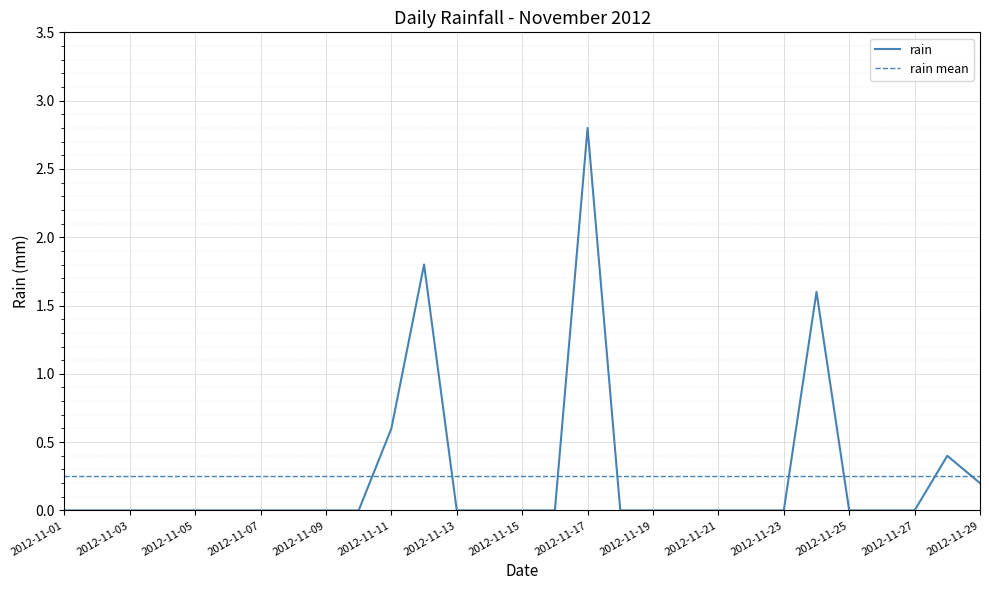

The chart shows a value of 1.1 at 2012-11-26. True or false?

False